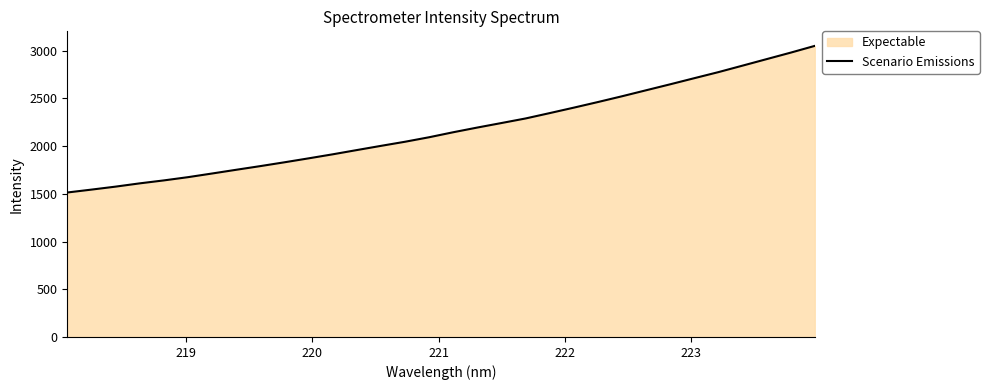

What is the minimum value shown in the chart?

1513.5